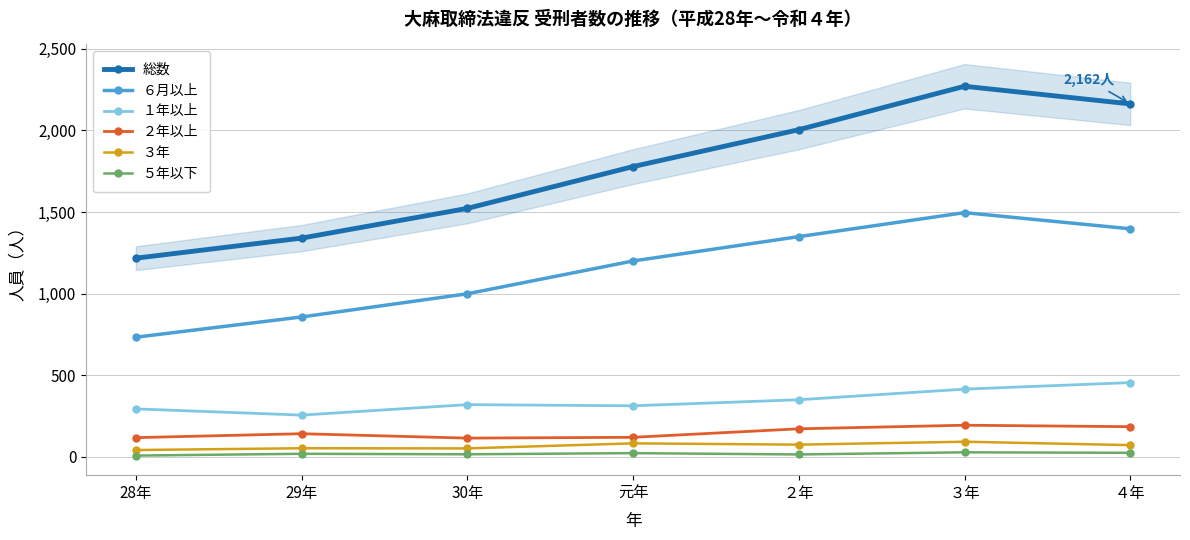

At which category does the chart reach its minimum across all series?

28年